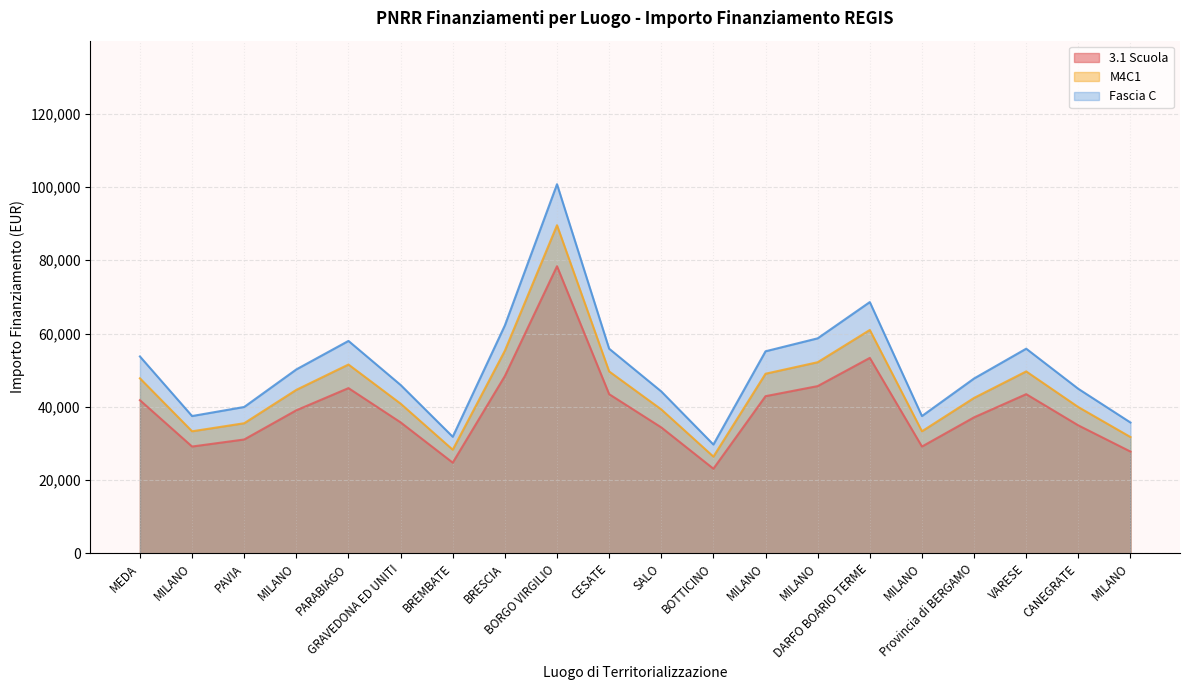

How many values in the Fascia C series are below 50200?

10